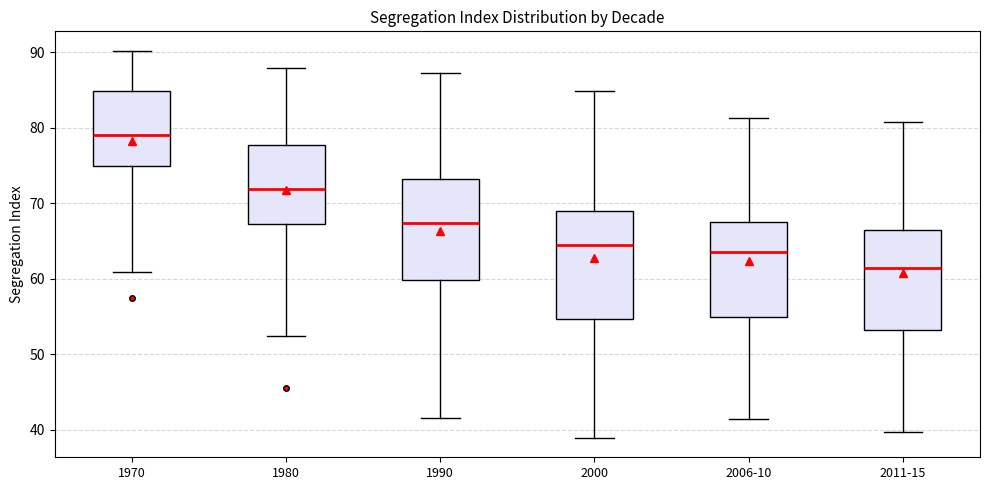

Which box has the lowest median line?

2011-15